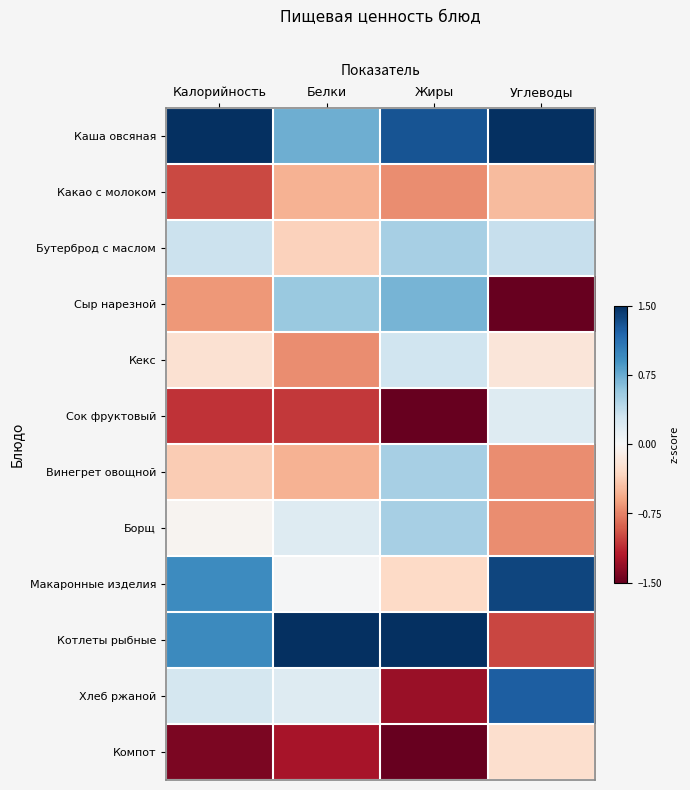

Which category has the highest value across all series?

Белки